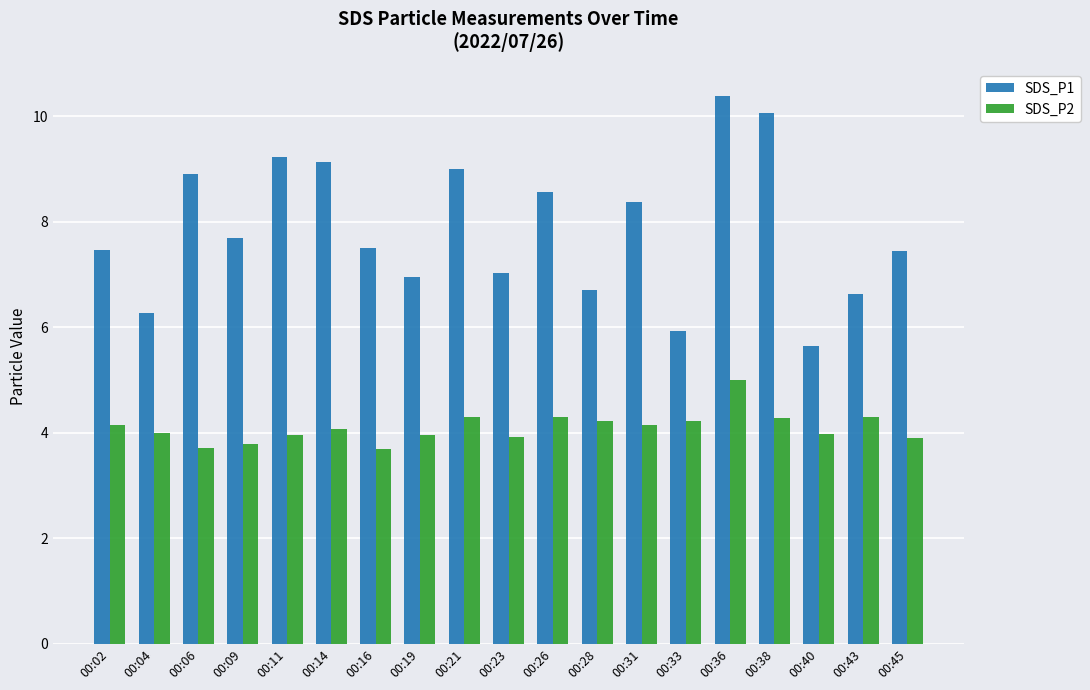

Which series changed the most between 00:14 and 00:19?

SDS_P1